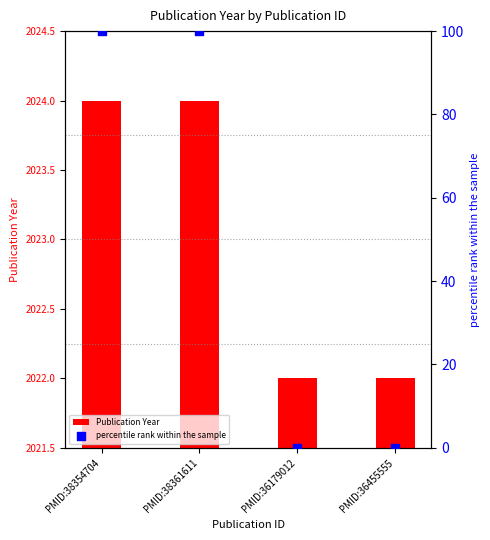

Which series contains the lowest Y value?

percentile rank within the sample